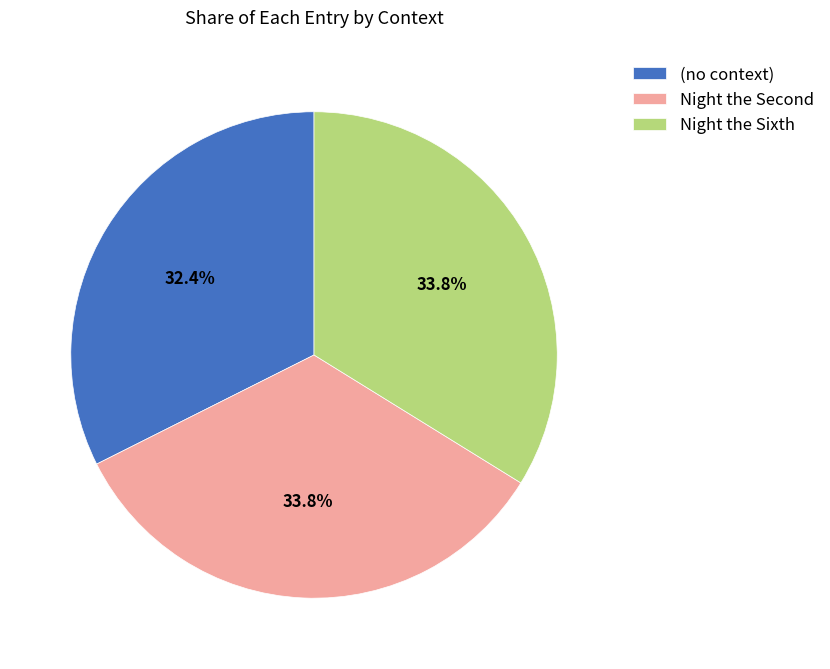

Is it true that (no context) is 32% of the pie?

True